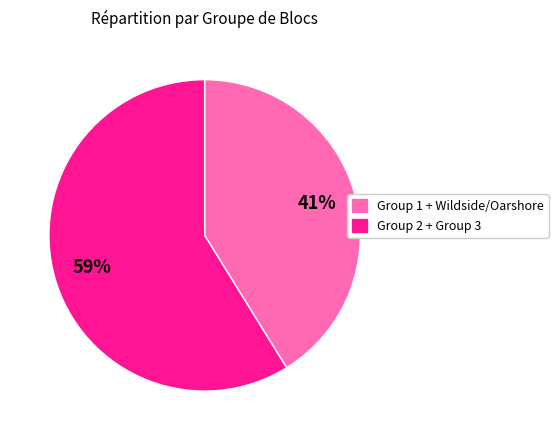

Rank the categories by value from lowest to highest.

Group 1 + Wildside/Oarshore, Group 2 + Group 3